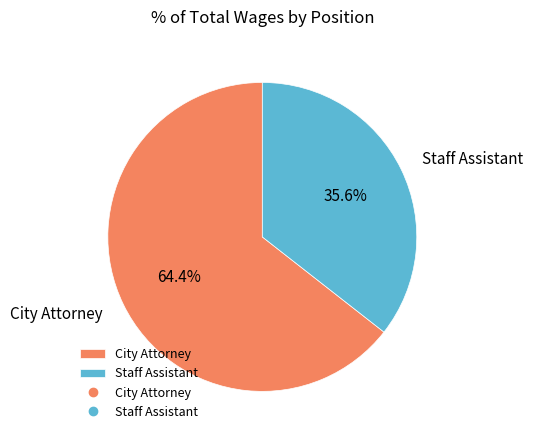

Which slice represents more than half of the pie?

City Attorney